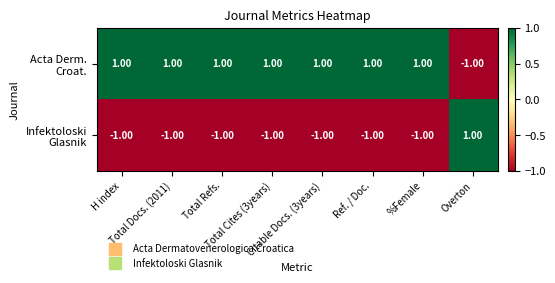

At how many categories does at least one series exceed 0?

8